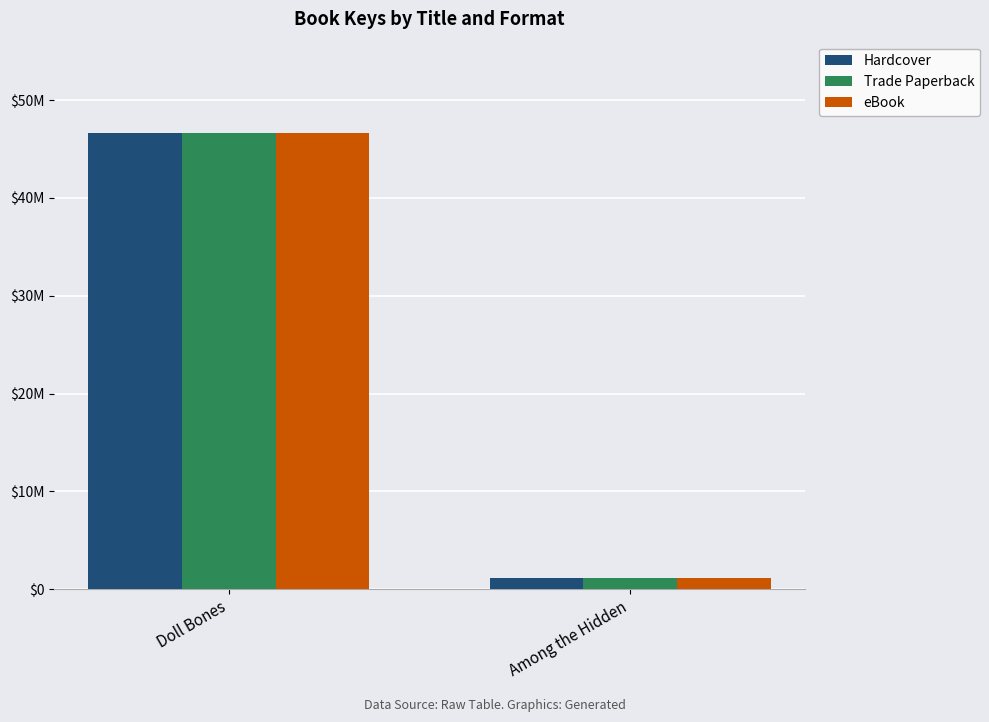

What are all the series names shown in the legend?

Hardcover, Trade Paperback, eBook